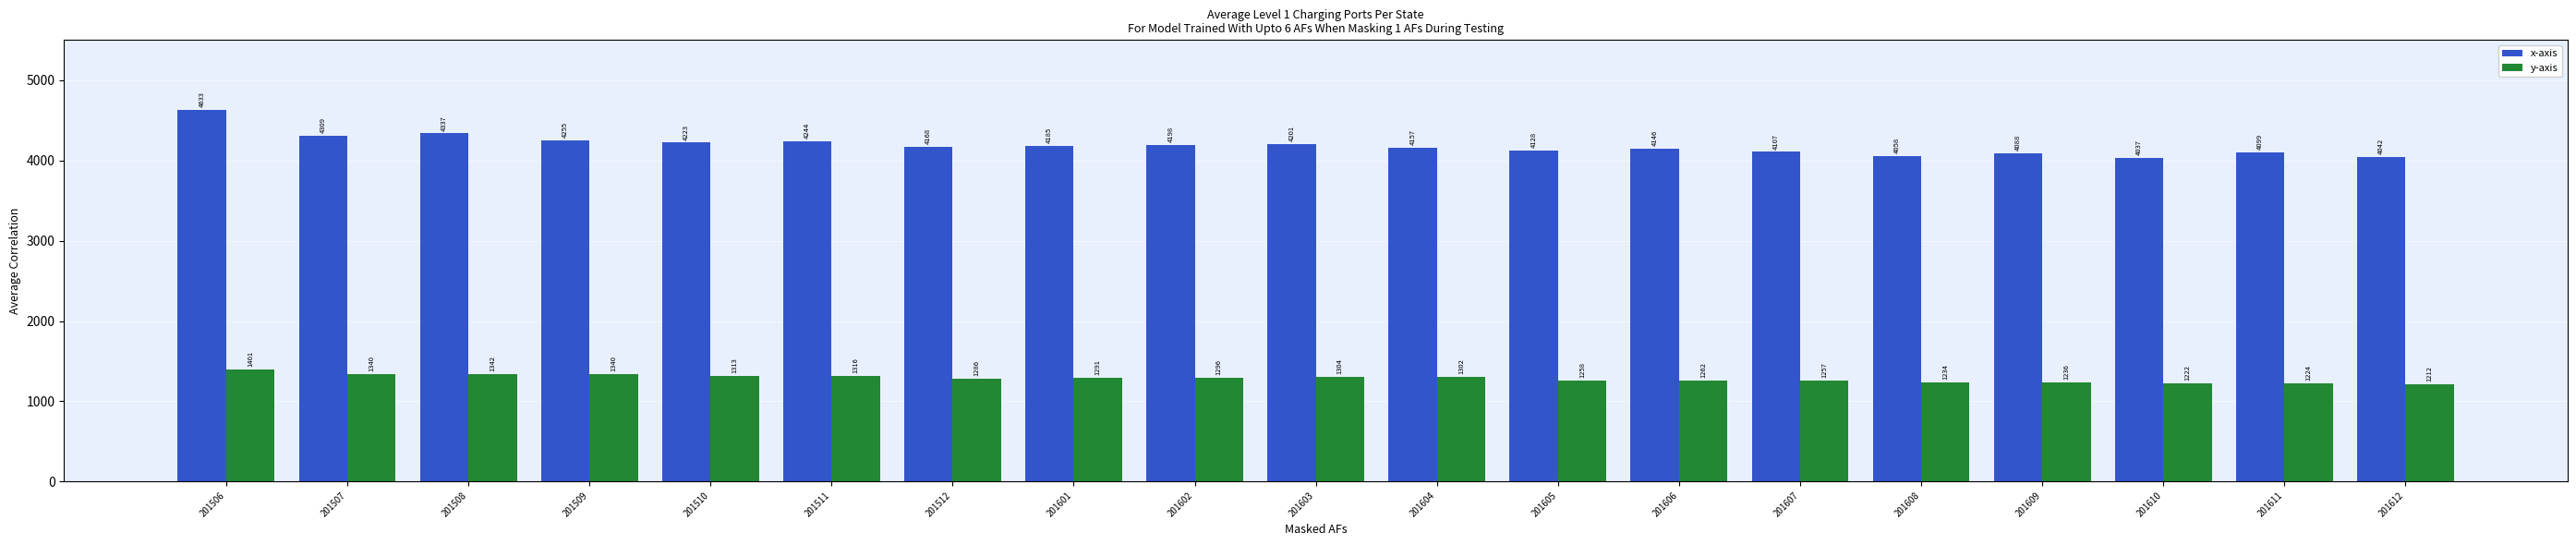

Reading left to right, list all the values displayed in this chart.

x-axis: 4633	4309	4337	4255	4223	4244	4168	4185	4198	4201	4157	4128	4146	4107	4058	4088	4037	4099	4042
y-axis: 1401	1340	1342	1340	1313	1316	1286	1291	1296	1304	1302	1258	1262	1257	1234	1236	1222	1224	1212